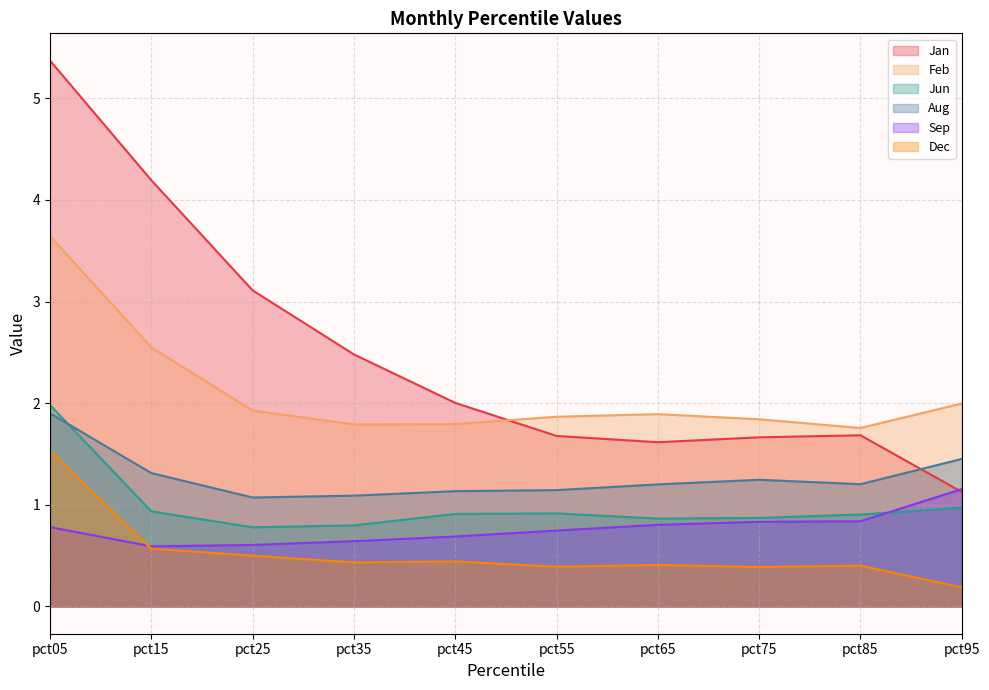

The value of Aug at pct25 is 1.1. True or false?

True